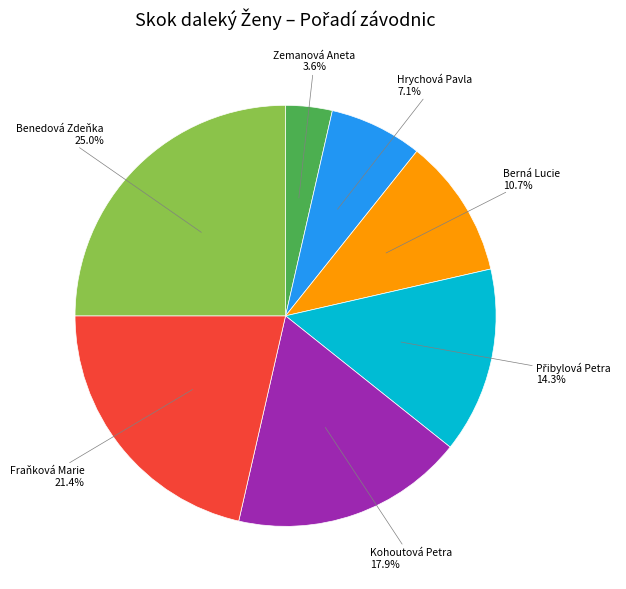

To the nearest percent, what is the combined percentage of Benedová Zdeňka and Kohoutová Petra?

43%